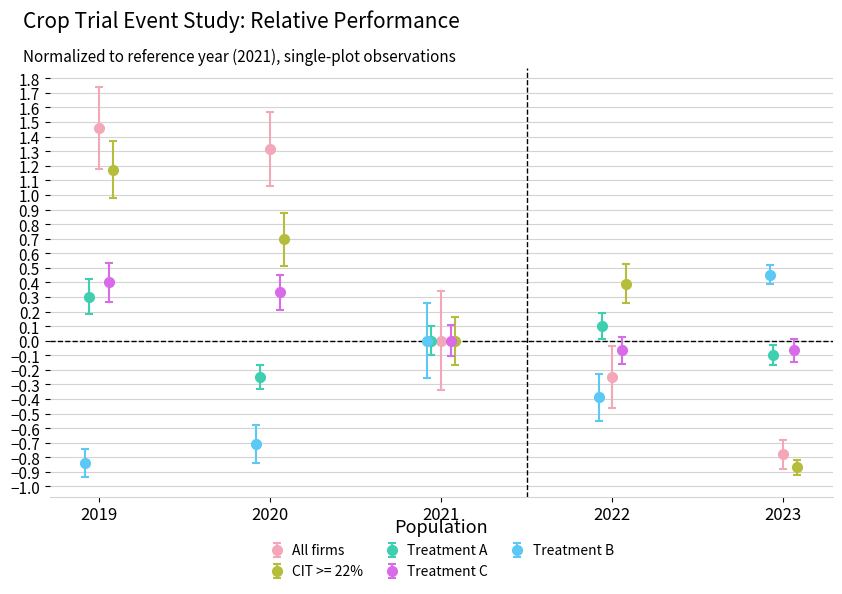

List the labels in order of All firms value, smallest first.

2023, 2022, 2021, 2020, 2019